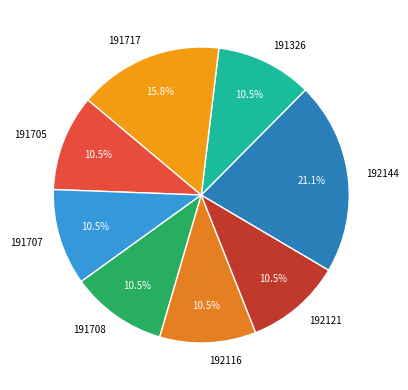

Approximately how many times larger is the value at 192144 compared to 191717?

1.3